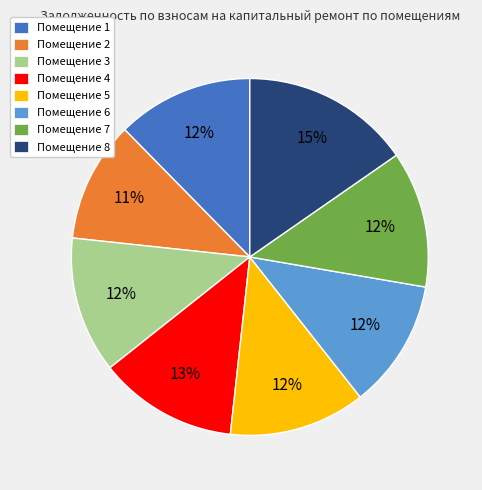

Is there a majority slice in this chart?

No